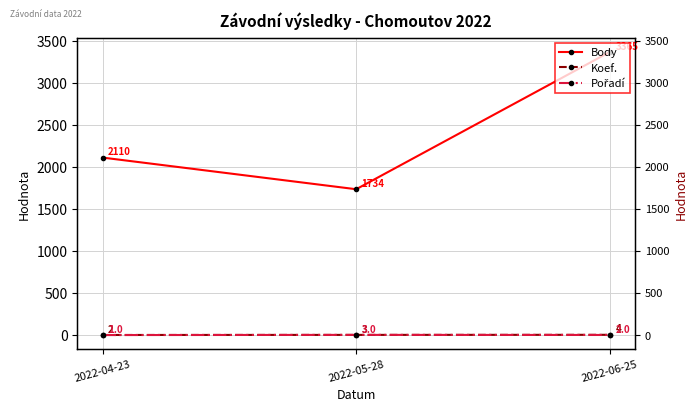

What position from the right is 2022-04-23?

3